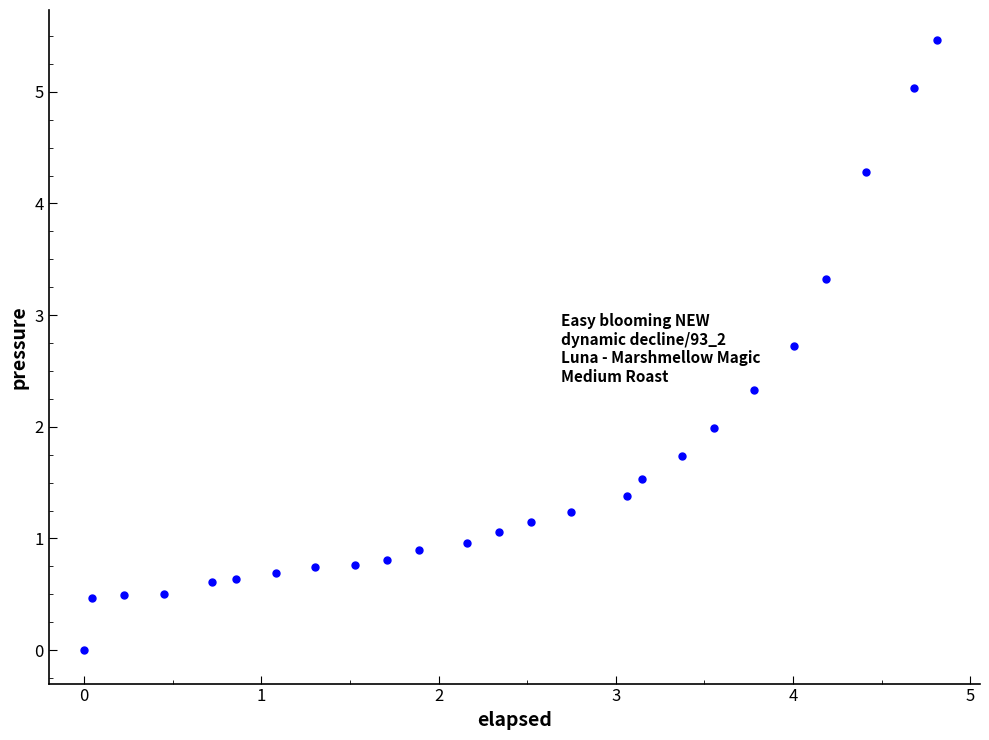

What is the range of X values (max minus min)?

4.8